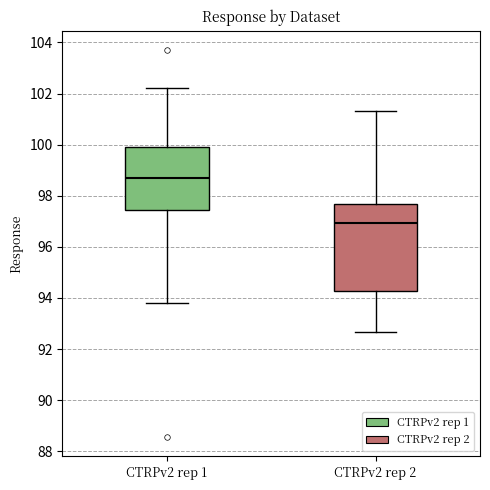

Reading left to right, transcribe this box plot: for each box, give where its median line is, the range the box spans, and where its two whiskers end, as read against the y-axis. The values are not printed on the chart, so give them approximately, as read against the axis.

CTRPv2 rep 1: median 98.6, box 97.4 to 100.0, whiskers 93.8 to 102.2
CTRPv2 rep 2: median 97.0, box 94.2 to 97.6, whiskers 92.6 to 101.4